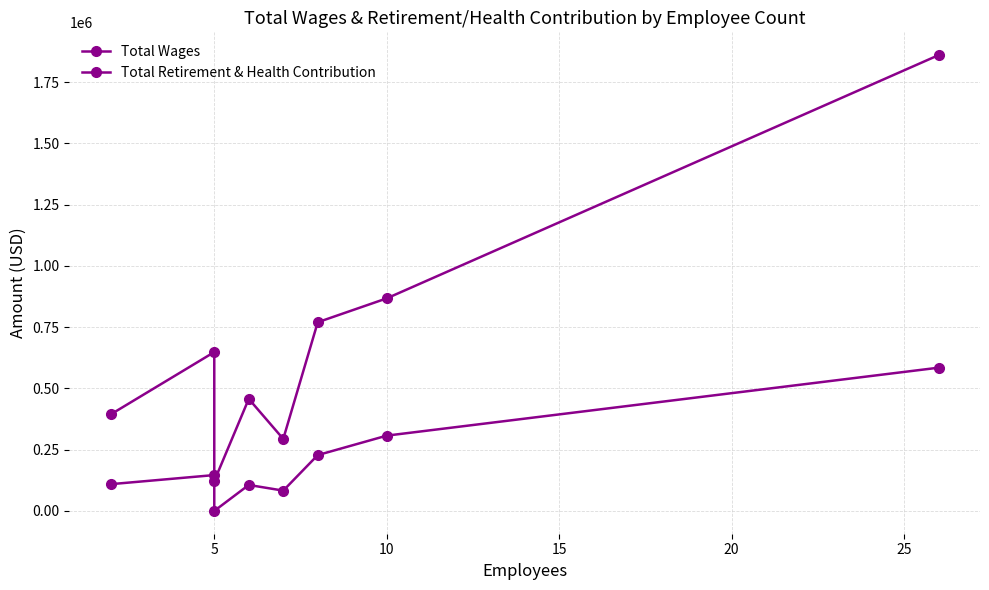

Where is the first local maximum for Total Wages?

5